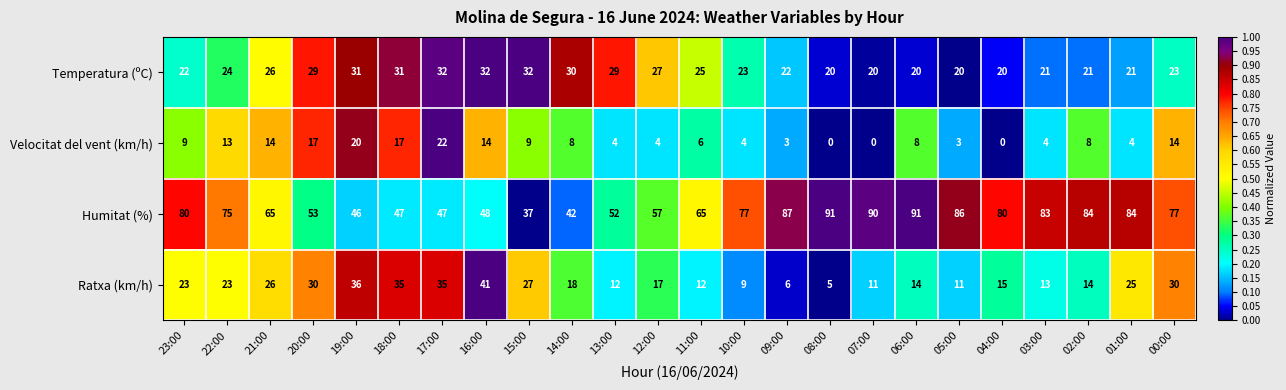

How many distinct data groups are displayed?

4